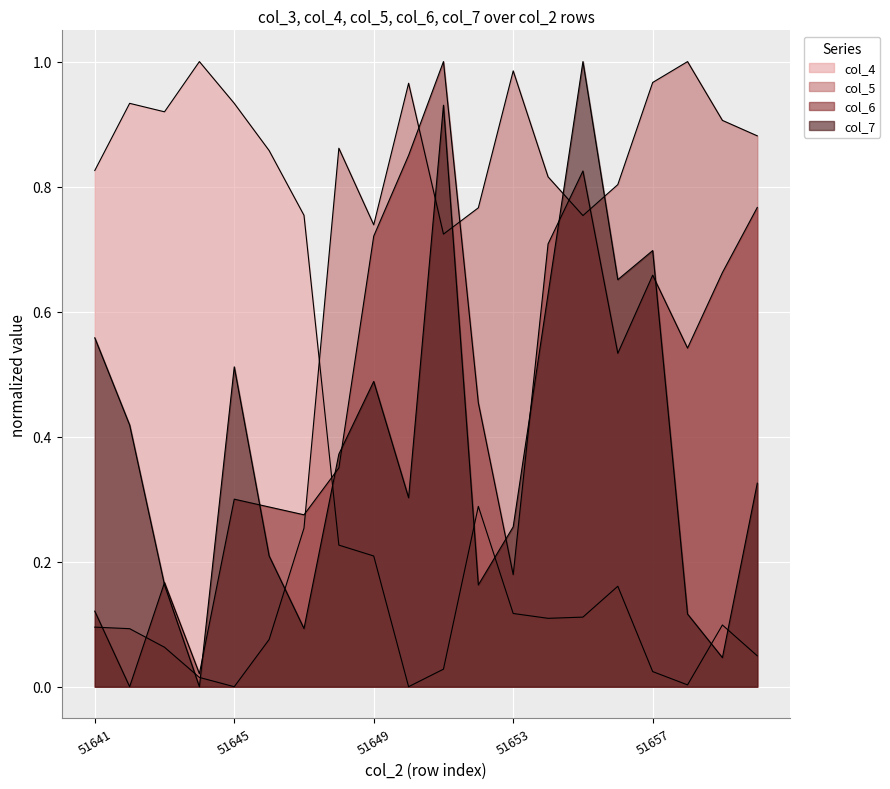

What is the sum of the col_4 values at 51645 and 51644?

1.9